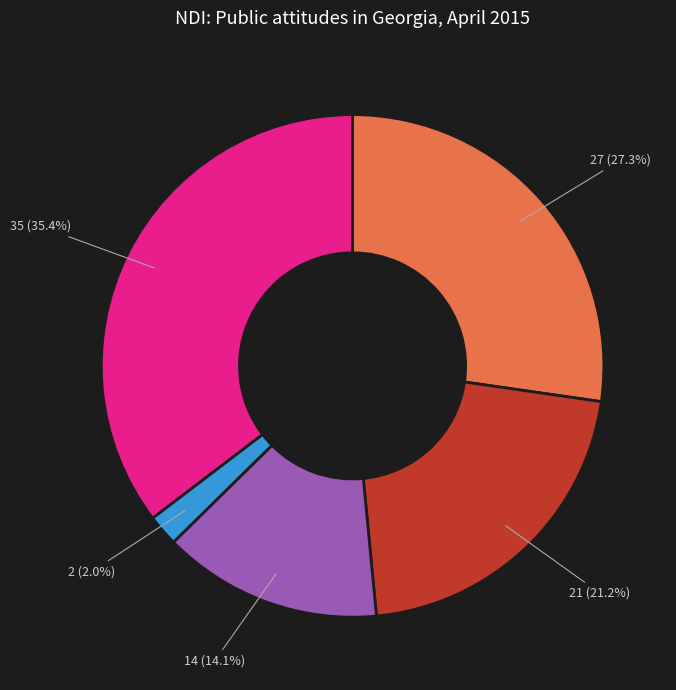

Is there a majority slice in this chart?

No